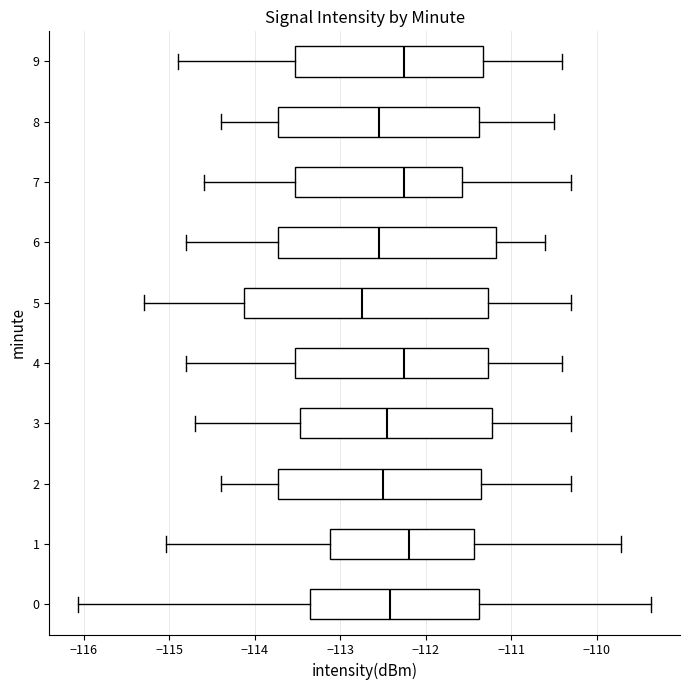

Reading bottom to top, transcribe this box plot: for each box, give where its median line is, the range the box spans, and where its two whiskers end, as read against the x-axis. The values are not printed on the chart, so give them approximately, as read against the axis.

0: median -112.4, box -113.4 to -111.4, whiskers -116.1 to -109.4
1: median -112.2, box -113.1 to -111.4, whiskers -115.0 to -109.7
2: median -112.5, box -113.7 to -111.3, whiskers -114.4 to -110.3
3: median -112.4, box -113.5 to -111.2, whiskers -114.7 to -110.3
4: median -112.2, box -113.5 to -111.3, whiskers -114.8 to -110.4
5: median -112.7, box -114.1 to -111.3, whiskers -115.3 to -110.3
6: median -112.5, box -113.7 to -111.2, whiskers -114.8 to -110.6
7: median -112.2, box -113.5 to -111.6, whiskers -114.6 to -110.3
8: median -112.5, box -113.7 to -111.4, whiskers -114.4 to -110.5
9: median -112.2, box -113.5 to -111.3, whiskers -114.9 to -110.4